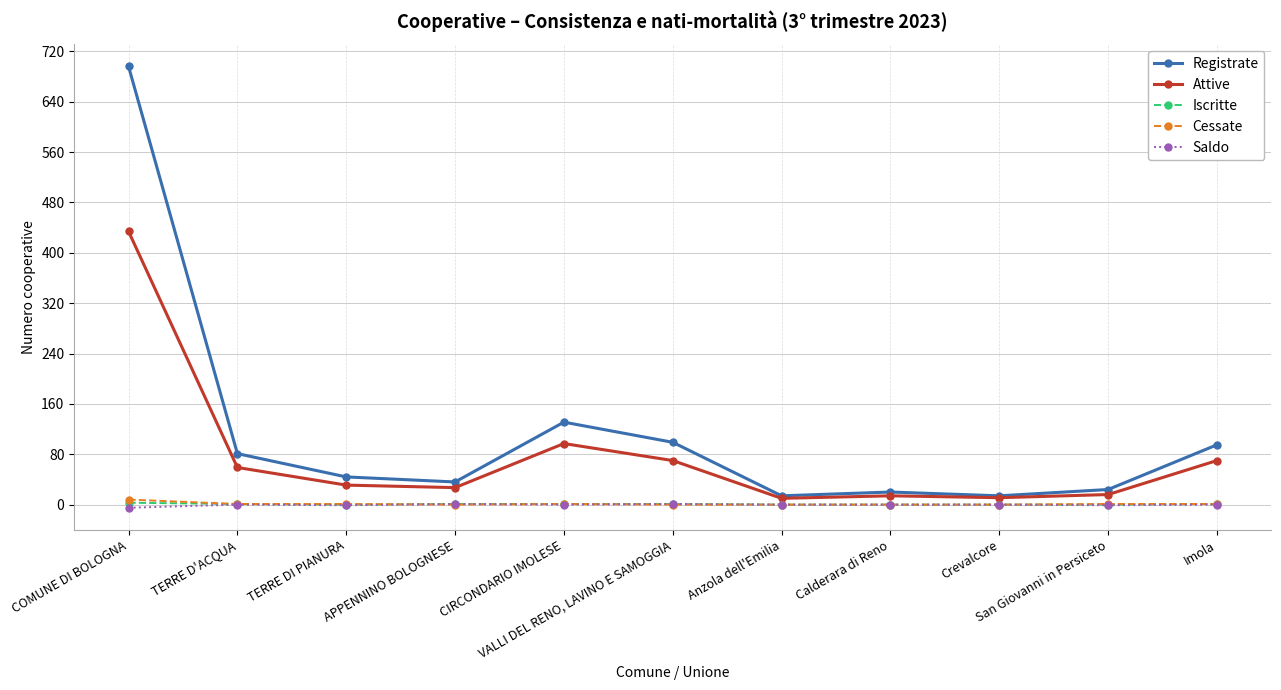

What is the greatest value displayed?

696